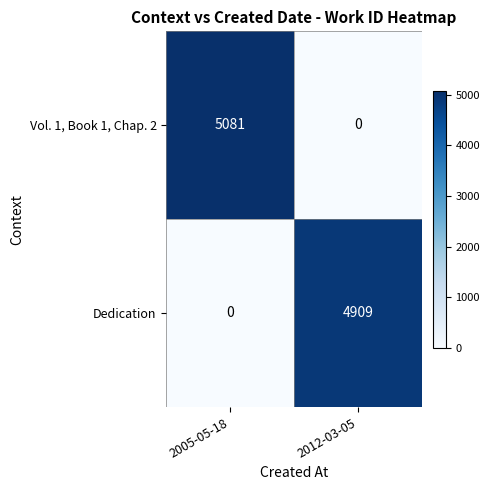

Reading left to right, what are all the values shown in this chart?

Vol. 1, Book 1, Chap. 2: 5081	0
Dedication: 0	4909